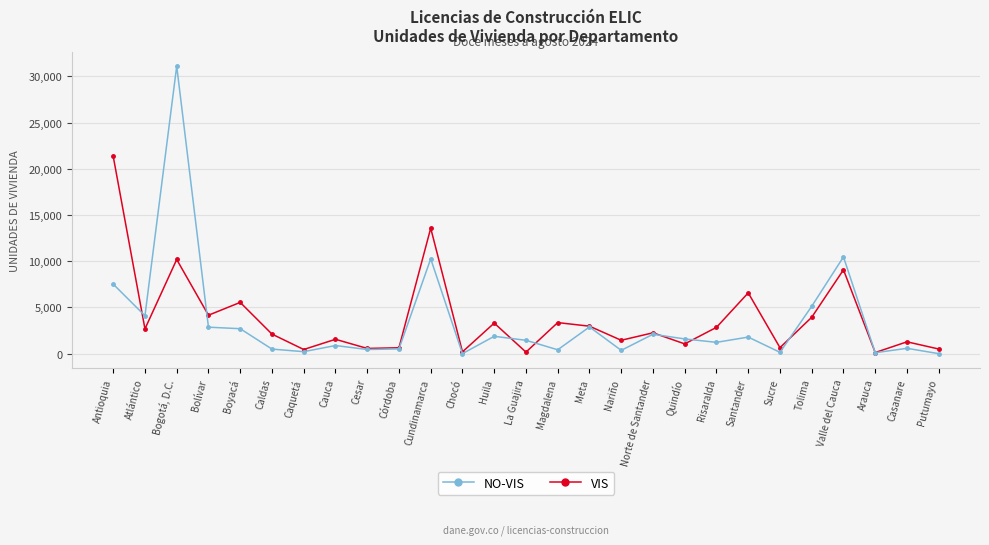

Which category has the highest value in the VIS series?

Bogotá, D.C.